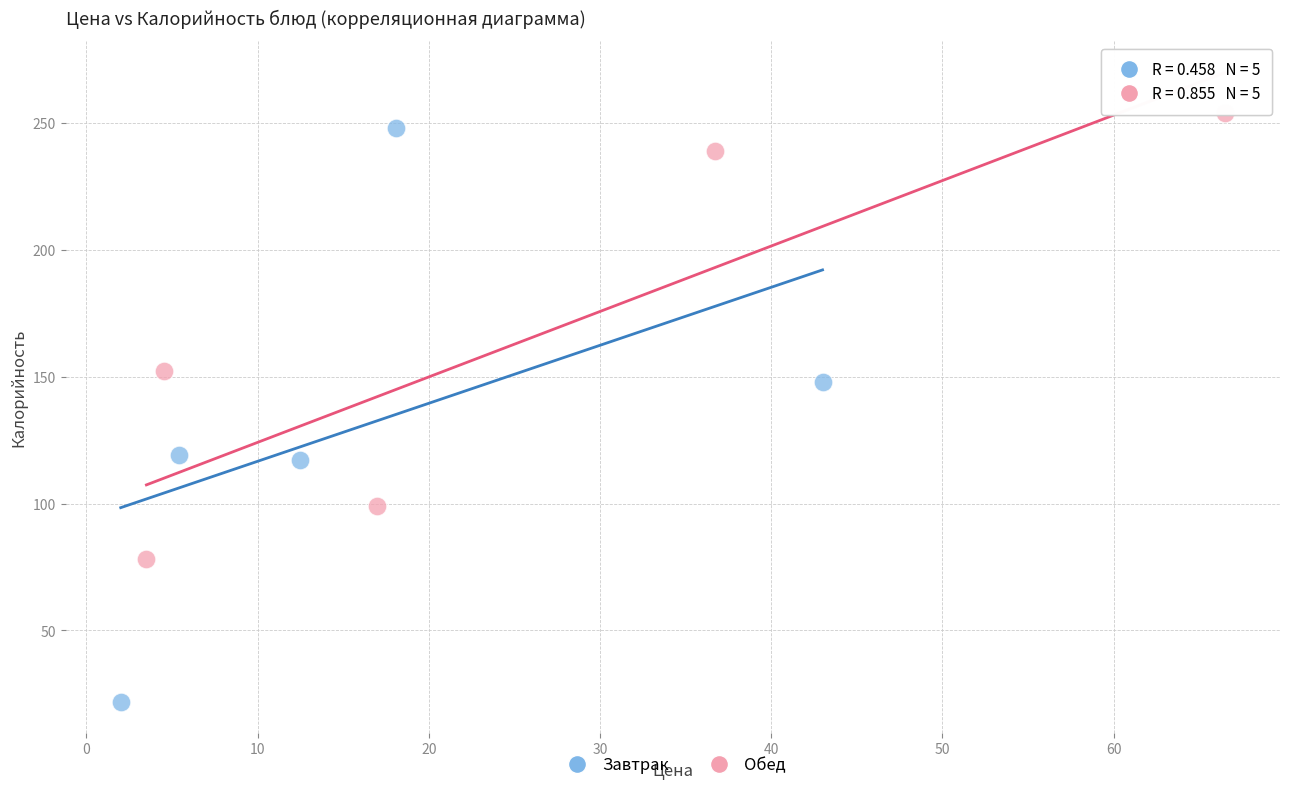

What are all the series names shown in the legend?

Завтрак, Обед